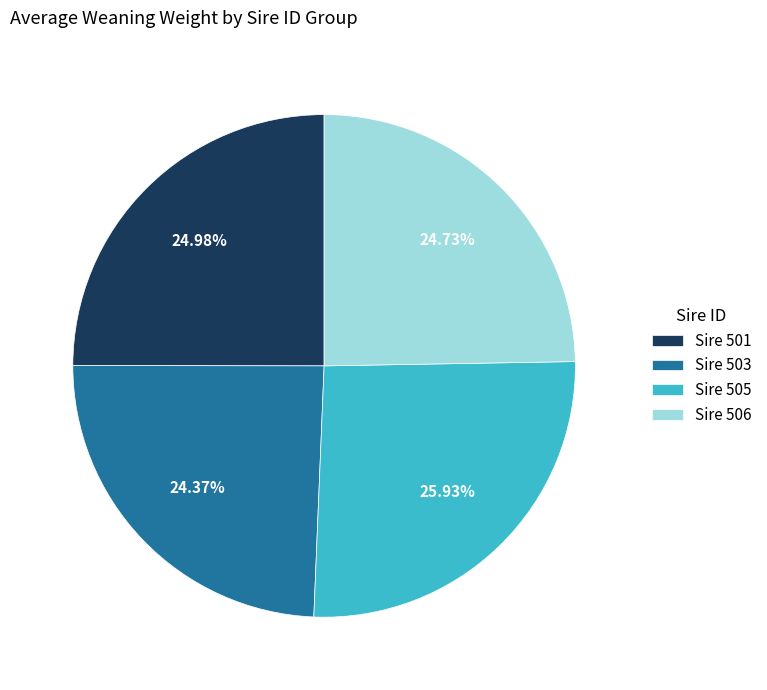

Is there a majority slice in this chart?

No